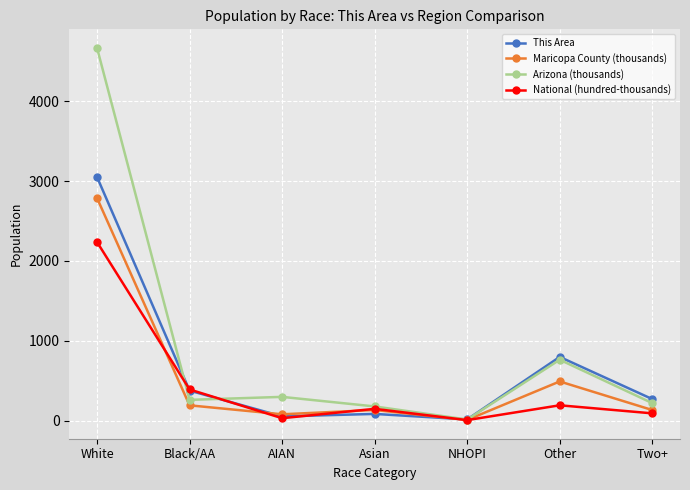

List the series in order of their peak value, highest first.

Arizona (thousands), This Area, Maricopa County (thousands), National (hundred-thousands)